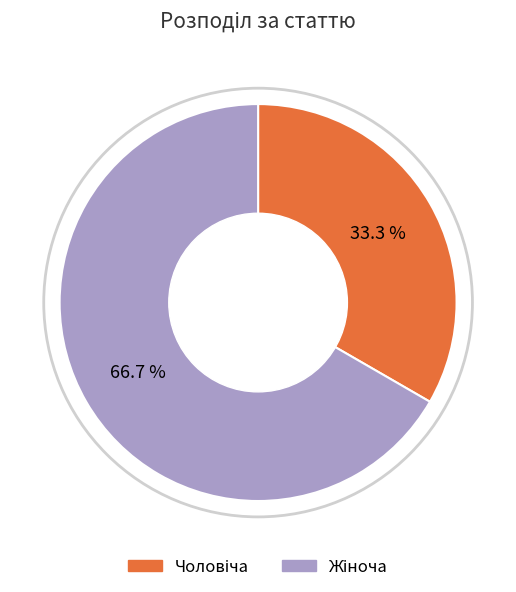

Is there any slice that represents more than half of the pie?

Yes